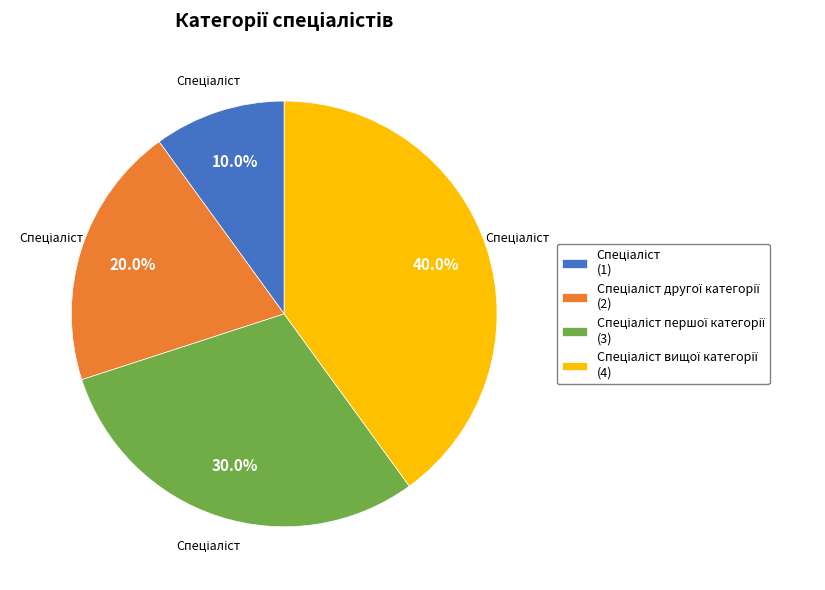

Is there any slice that represents more than half of the pie?

No